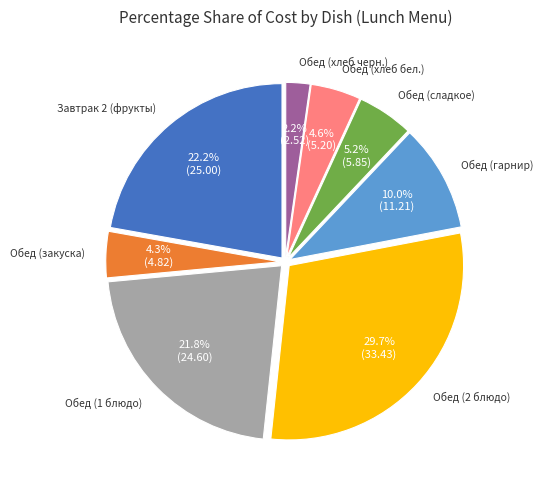

Does any single category account for the majority?

No